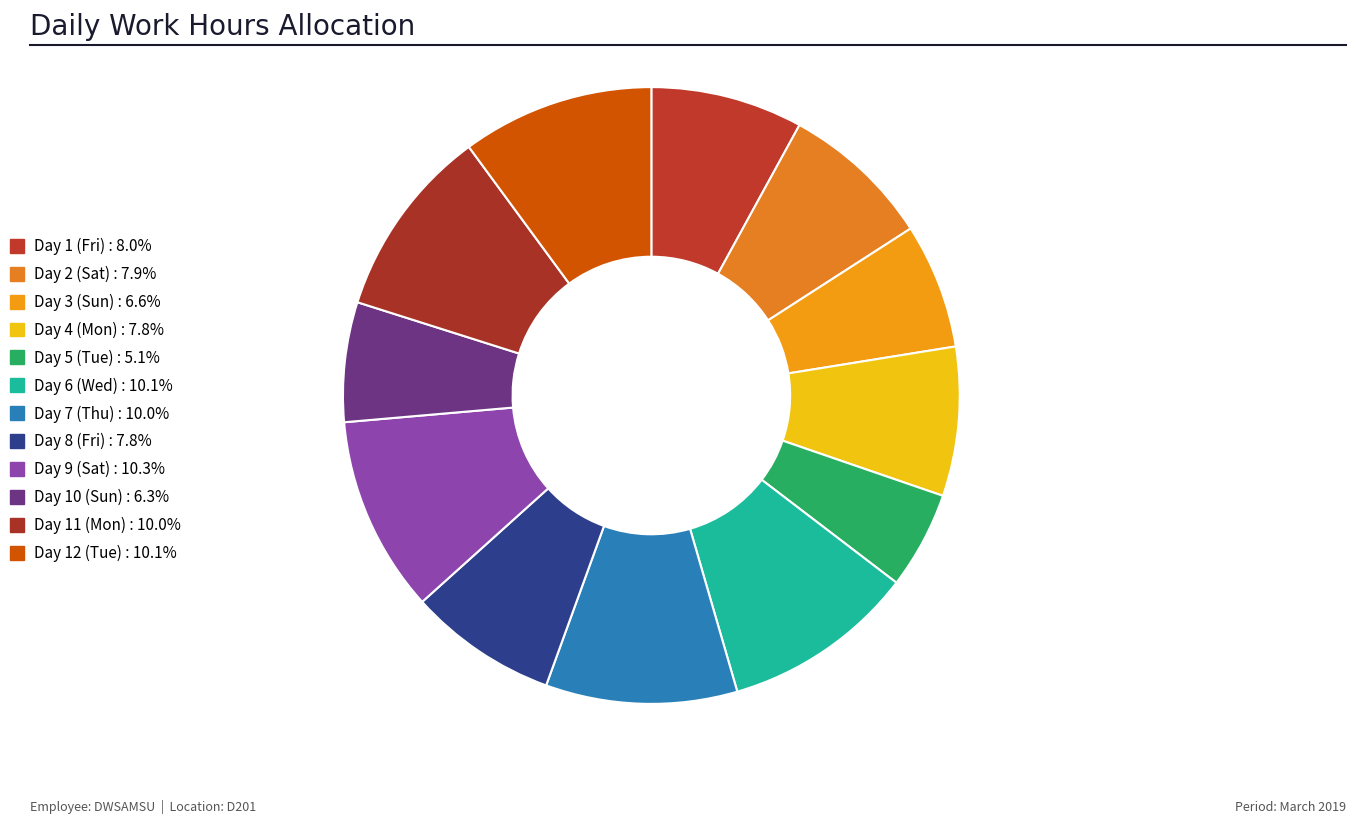

Is it true that Day 7 (Thu) is 10% of the pie?

True